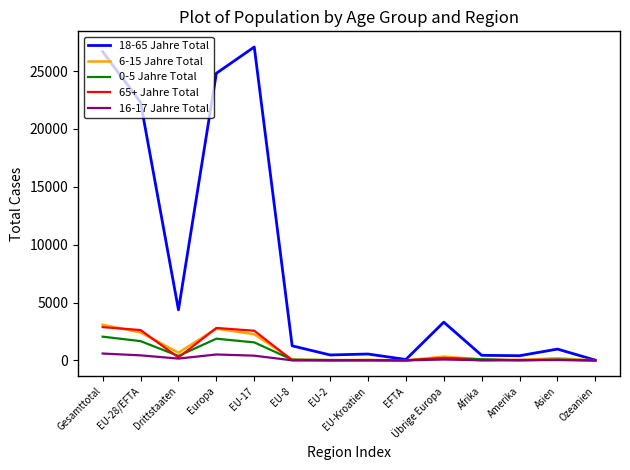

Which series has the largest range (max minus min)?

18-65 Jahre Total